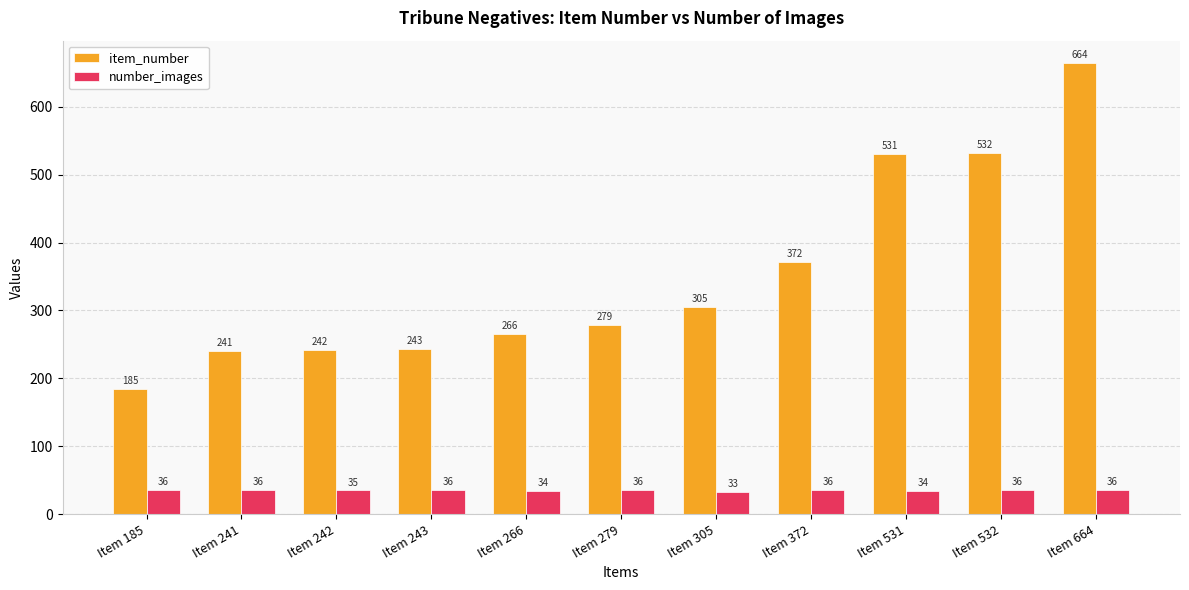

At which category does the chart reach its minimum across all series?

Item 305